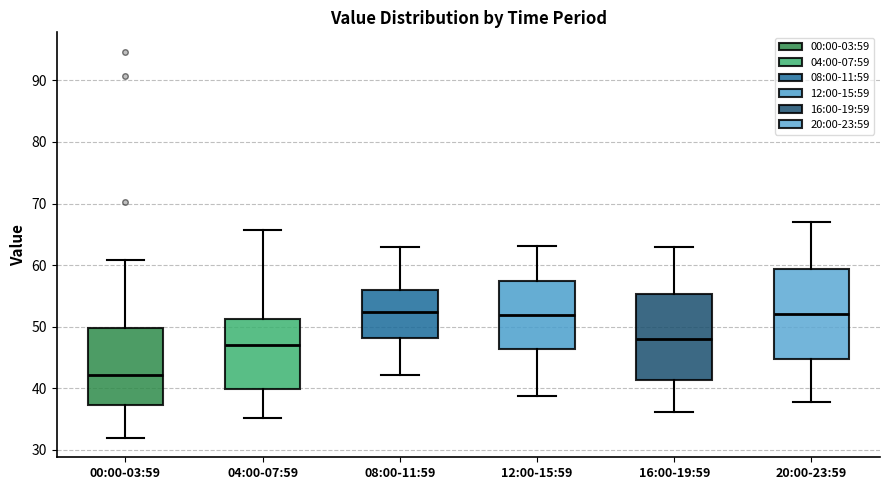

Where is the upper edge of the box for 20:00-23:59 on the y-axis? The values are not printed on the chart, so give them approximately, as read against the axis.

59